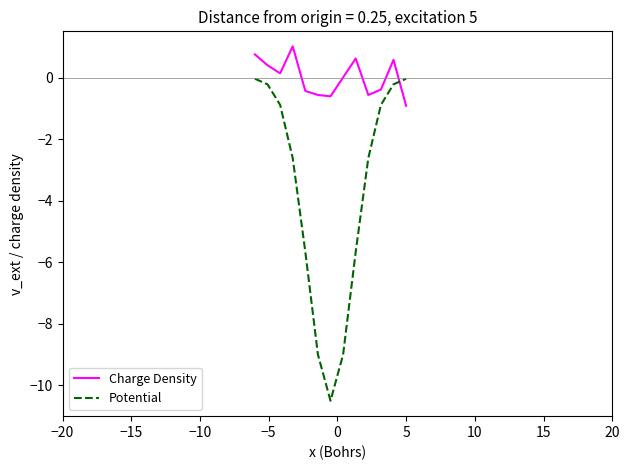

Which series has the largest total across all categories?

Charge Density